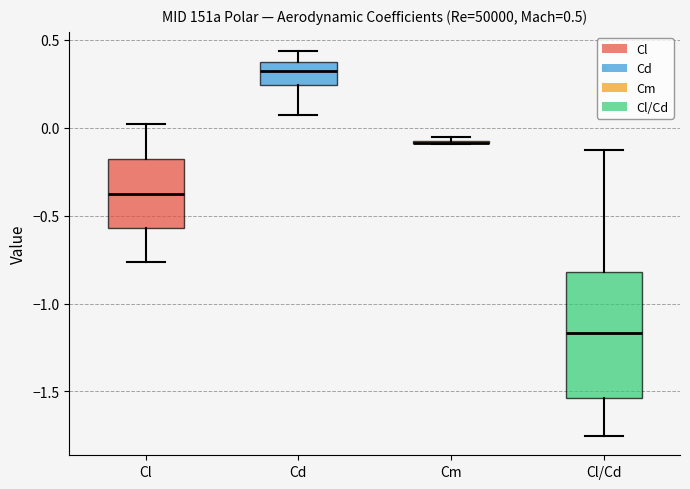

Comparing the boxes themselves (not the whiskers), which one is the tallest?

Cl/Cd